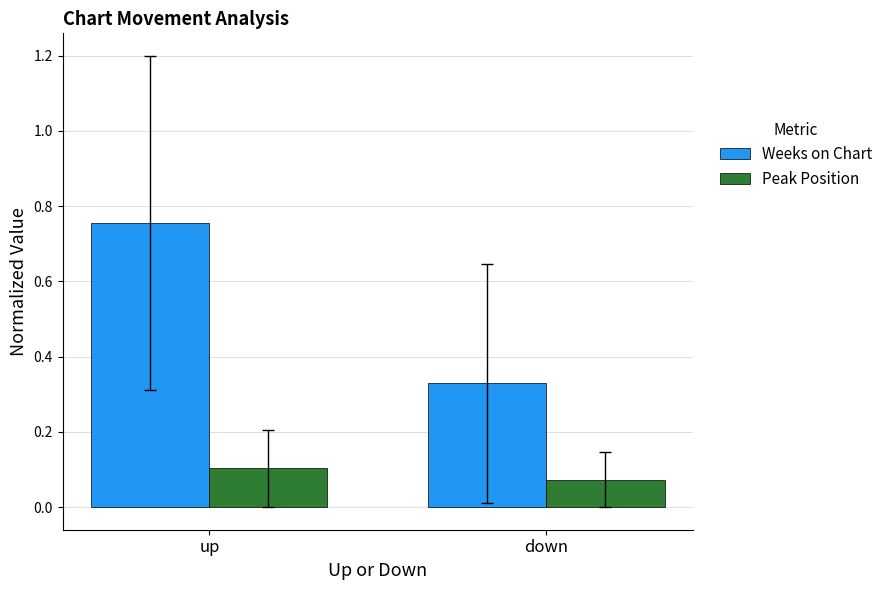

What is the label of the 1st bar from the left?

up